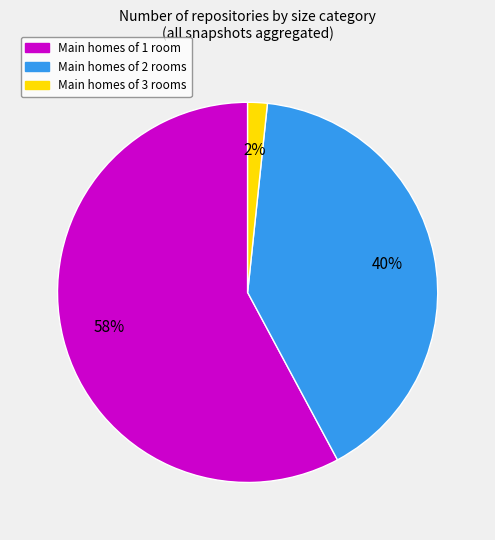

To the nearest percent, what is the average slice percentage?

33%